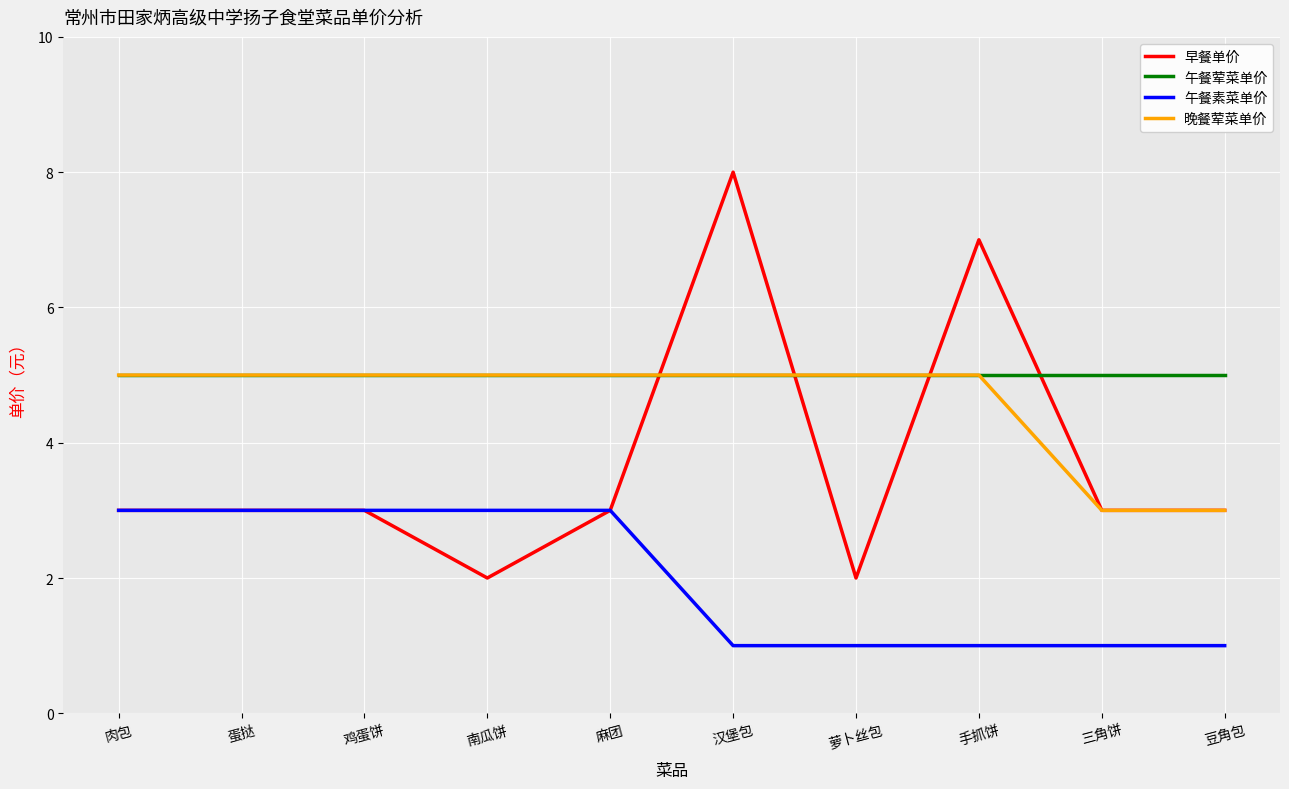

Where do 午餐荤菜单价 and 早餐单价 first cross each other?

麻团 and 汉堡包